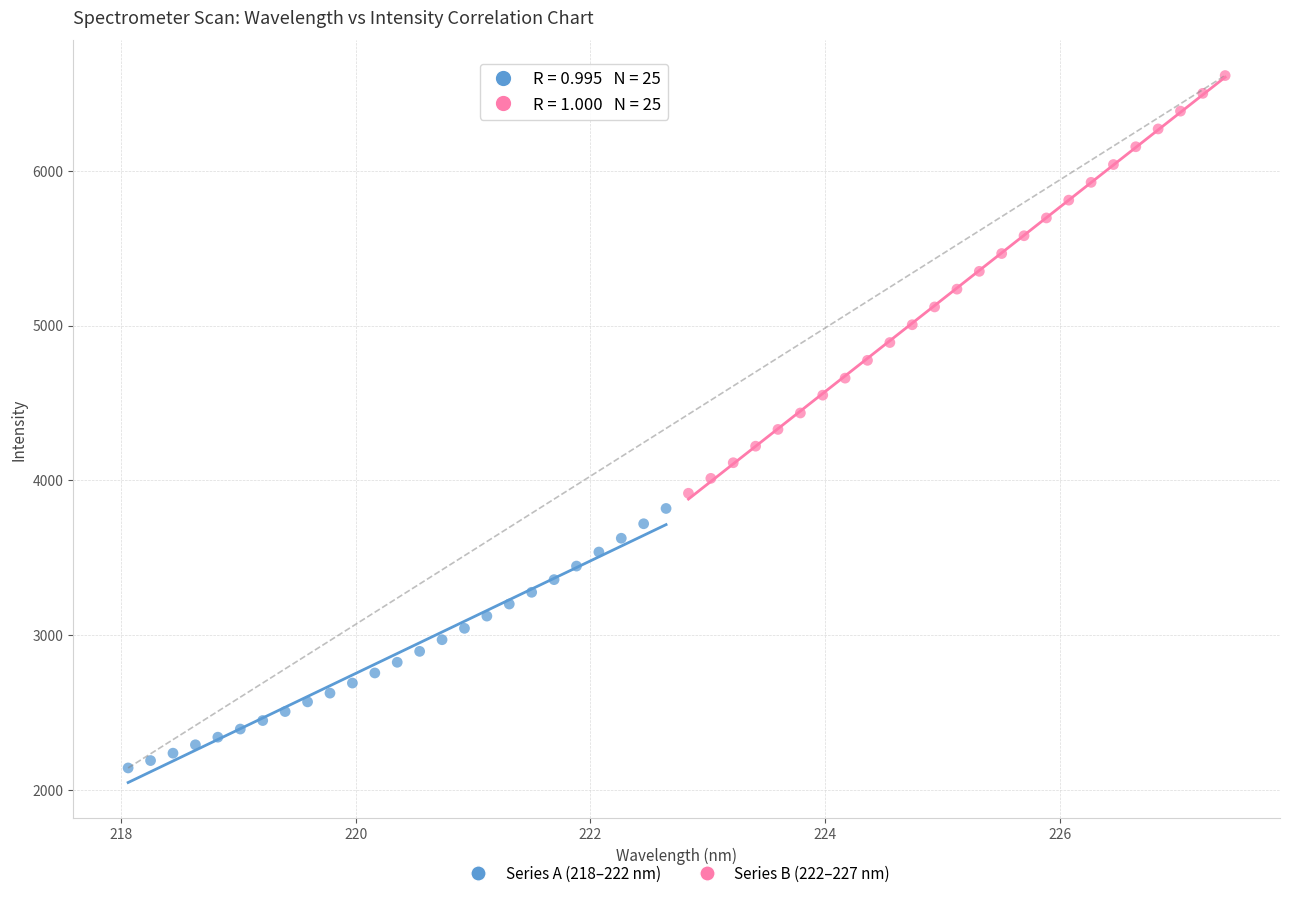

Which series has the widest spread of Y values?

Series B (222–227 nm)